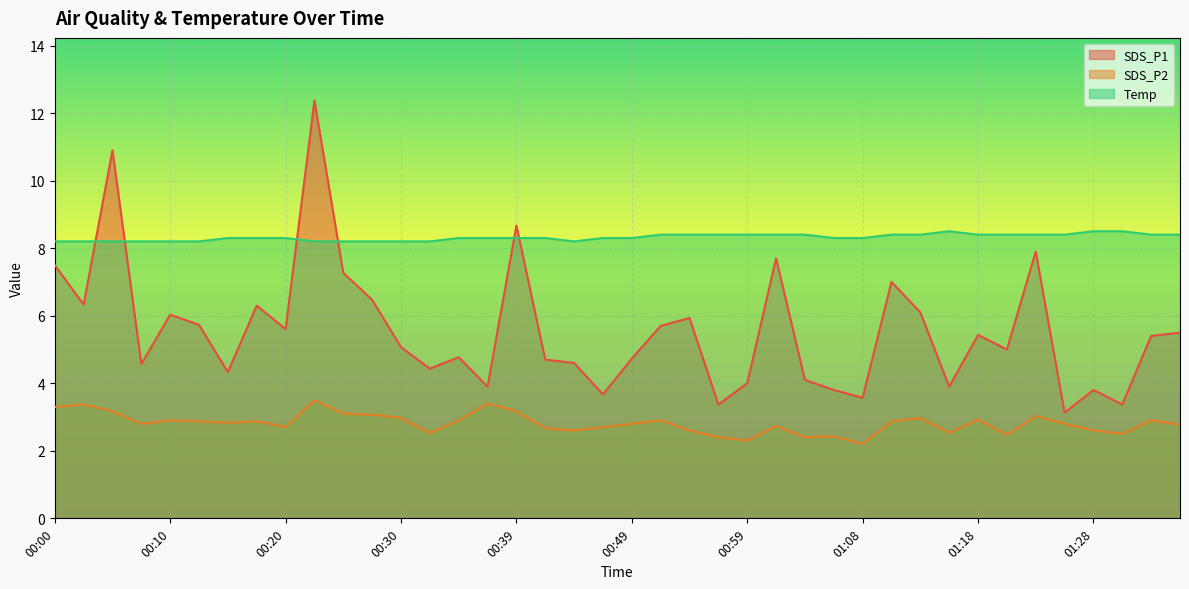

Which series changed the most between 00:20 and 00:32?

SDS_P1